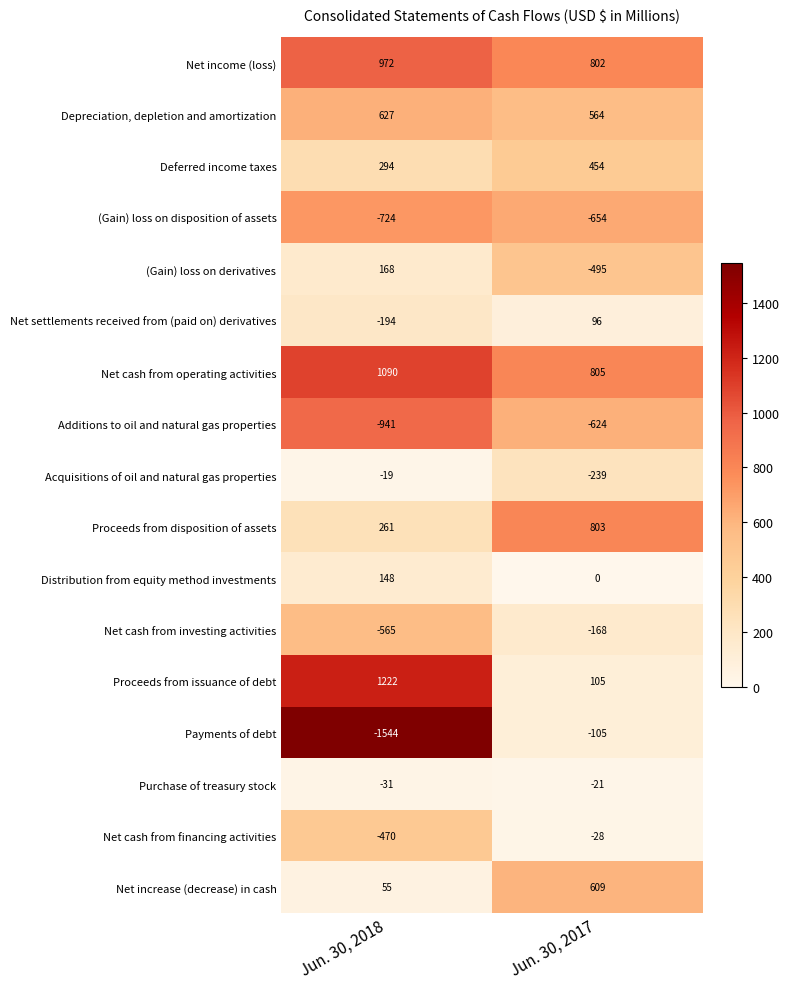

What is the maximum value shown in the chart?

1222